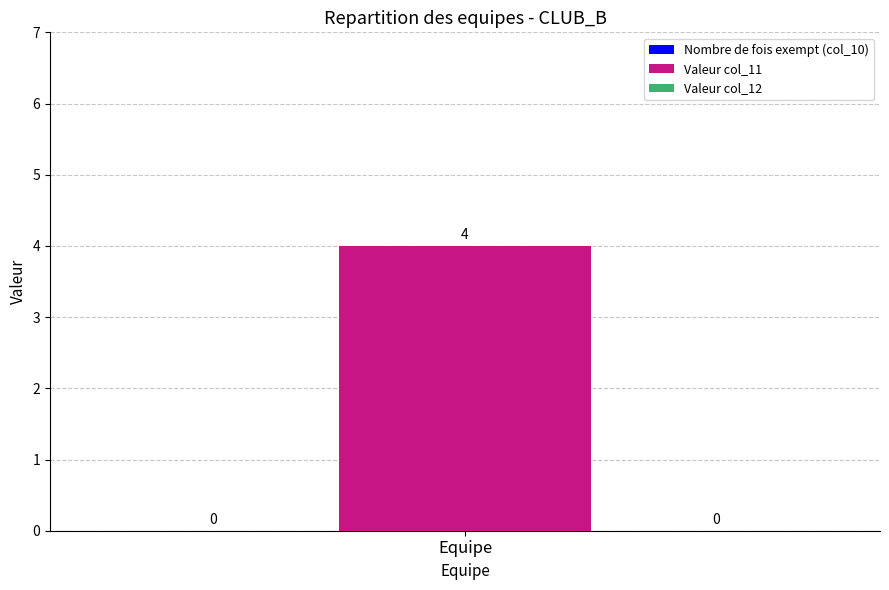

What is the greatest value displayed?

4